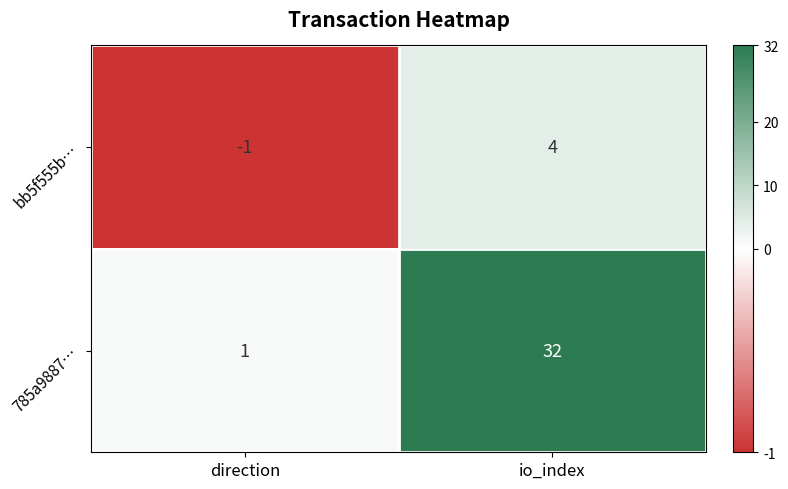

Which series has the widest spread of values?

785a9887…